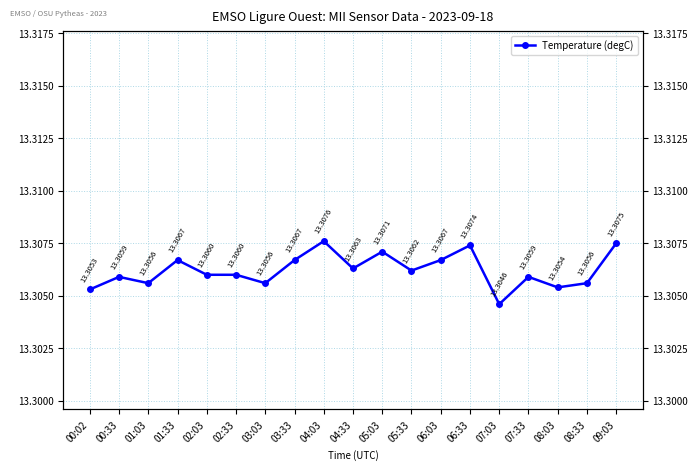

Which category has the highest value across all series?

04:03